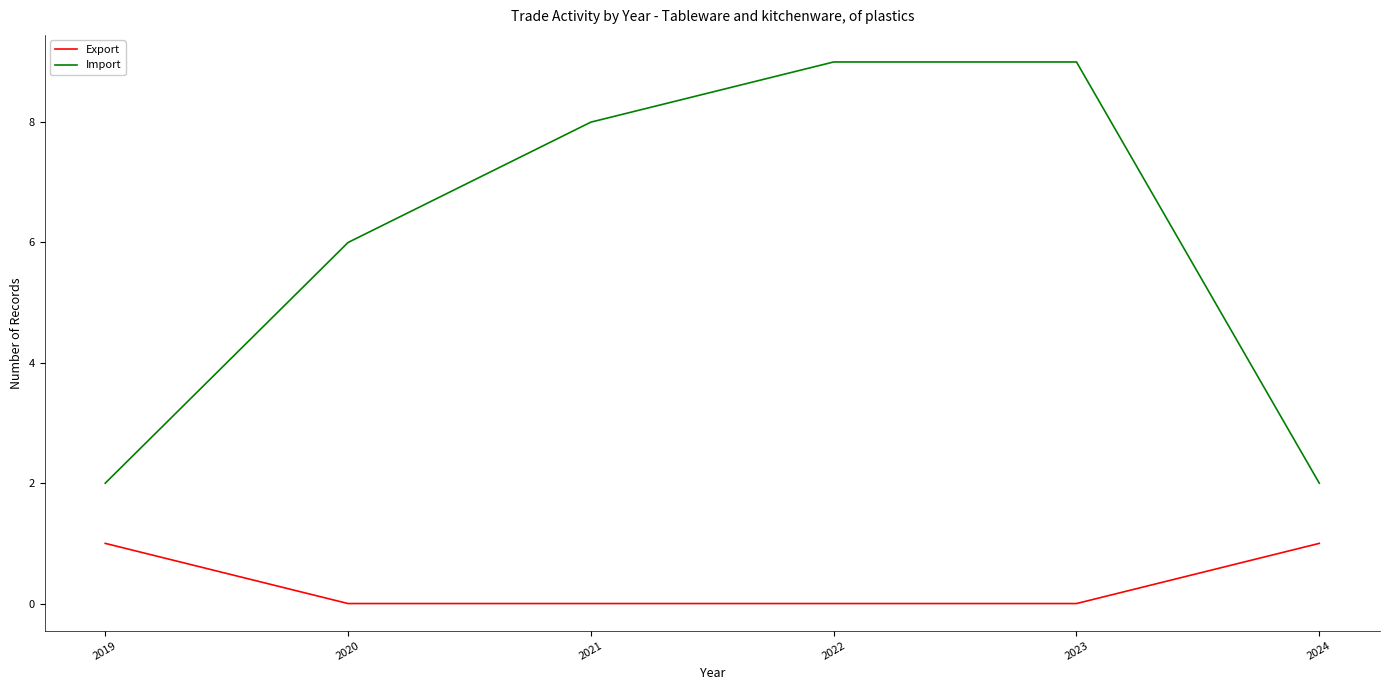

What is the total value across all series at 2024?

3